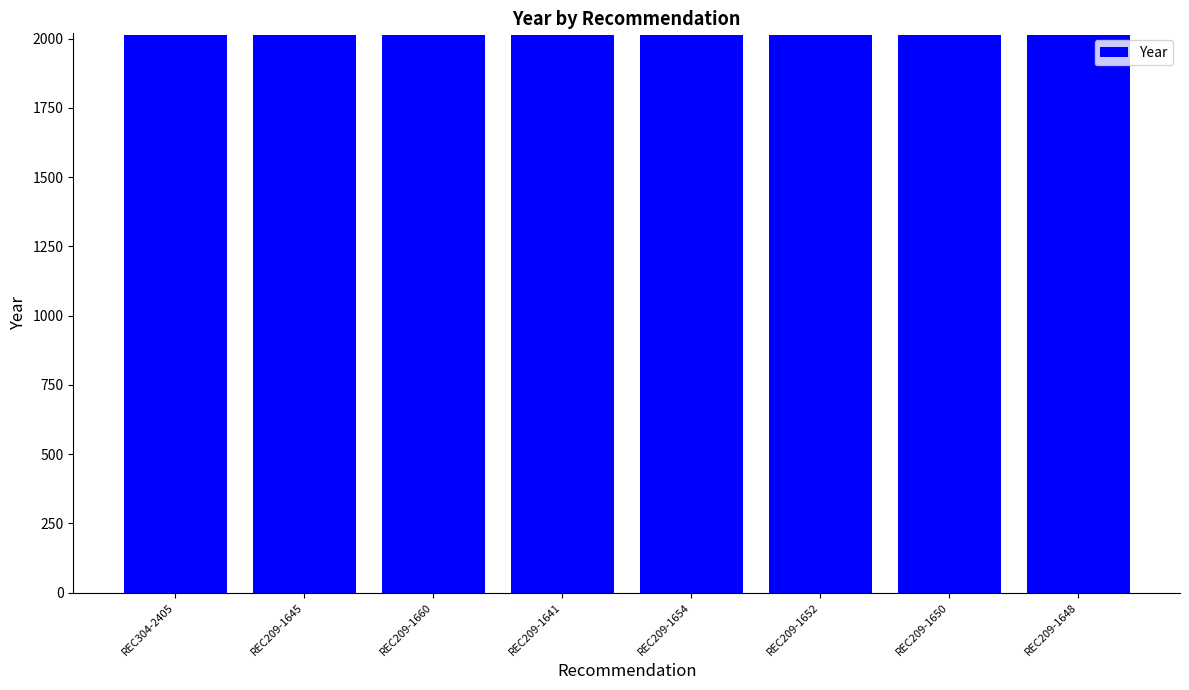

What is the ratio of the value at REC209-1648 to the value at REC209-1652?

1.0